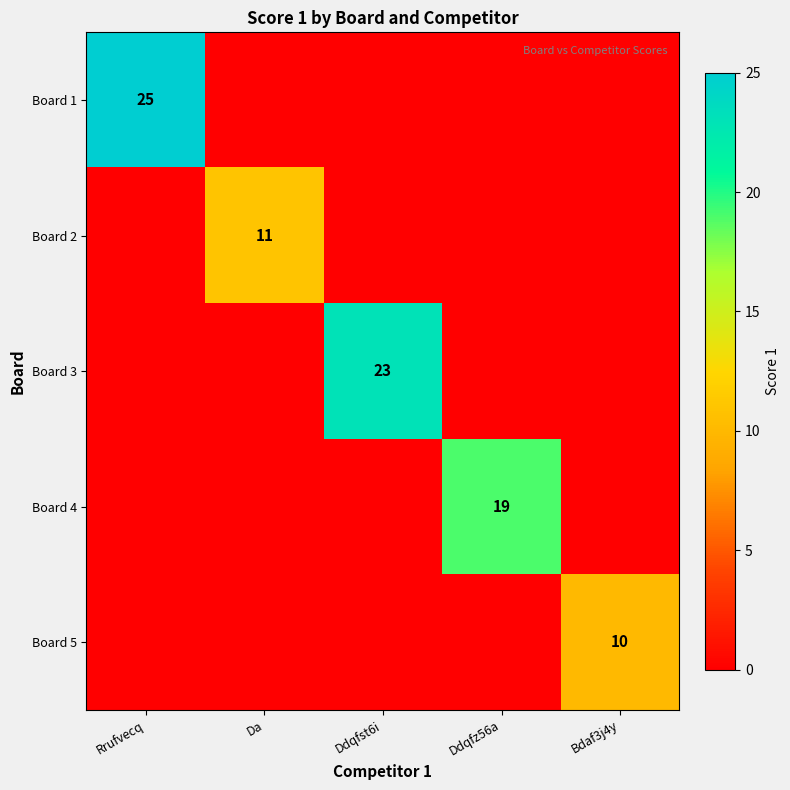

What is the total value across all series at Ddqfz56a?

19